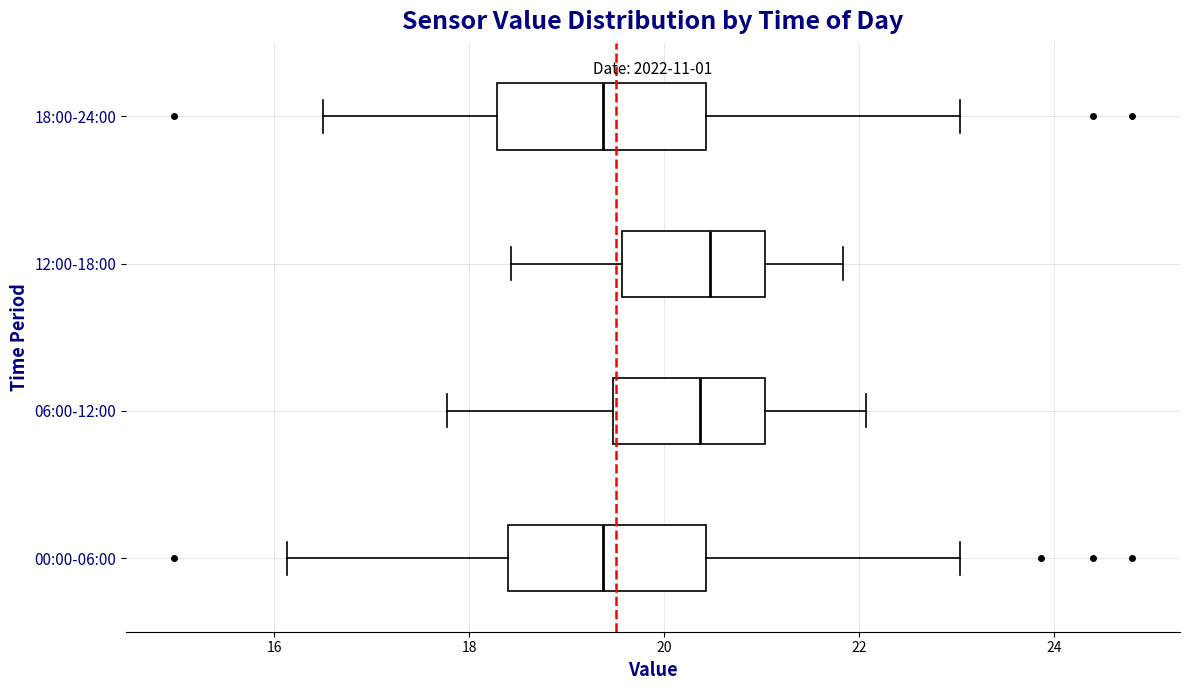

Reading bottom to top, read every box against the x-axis: the position of its median line, the range the box covers, and the ends of its whiskers. The values are not printed on the chart, so give them approximately, as read against the axis.

00:00-06:00: median 19.4, box 18.4 to 20.4, whiskers 16.2 to 23.0
06:00-12:00: median 20.4, box 19.4 to 21.0, whiskers 17.8 to 22.0
12:00-18:00: median 20.4, box 19.6 to 21.0, whiskers 18.4 to 21.8
18:00-24:00: median 19.4, box 18.2 to 20.4, whiskers 16.6 to 23.0